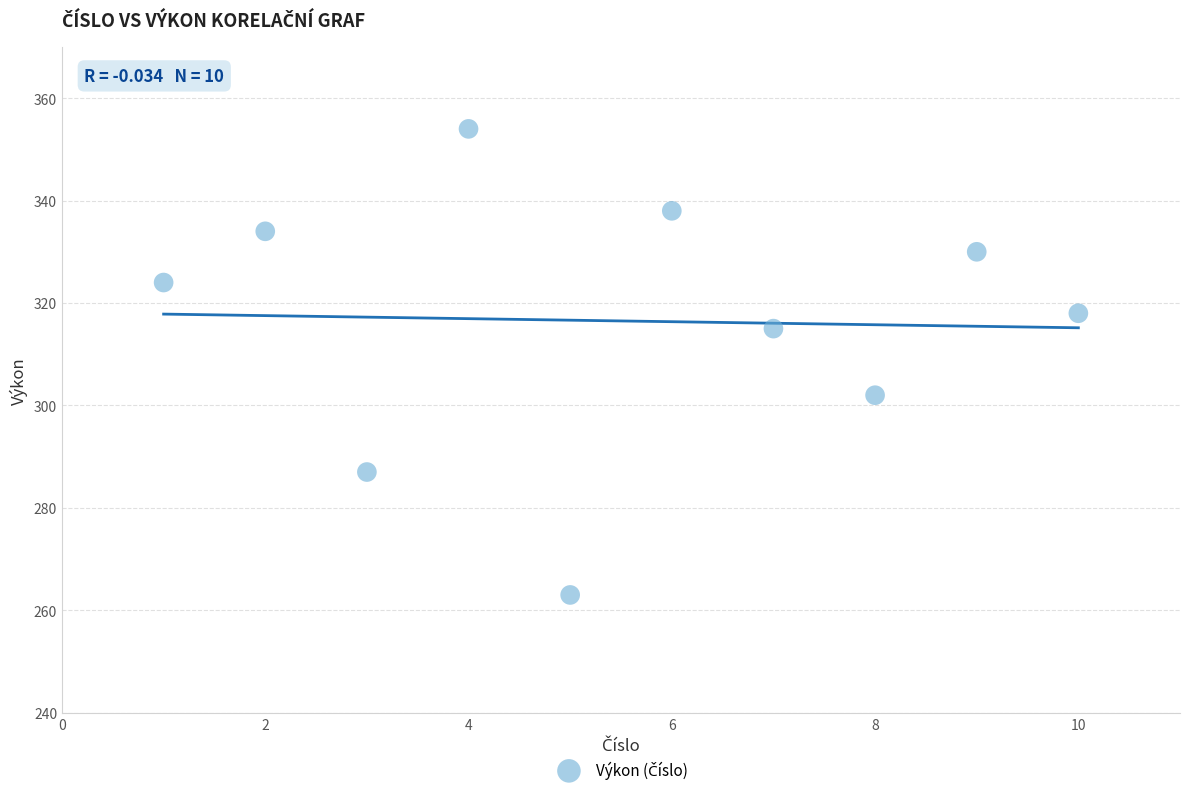

What is the range of Y values (max minus min)?

91